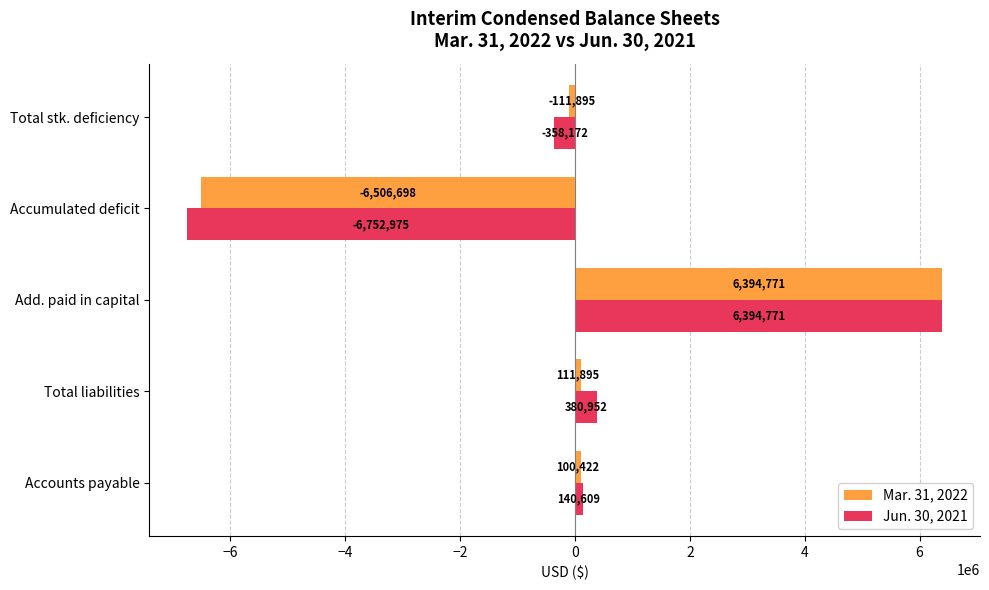

Is the value of Jun. 30, 2021 at Total liabilities greater than the value of Mar. 31, 2022 at Total stk. deficiency?

Yes